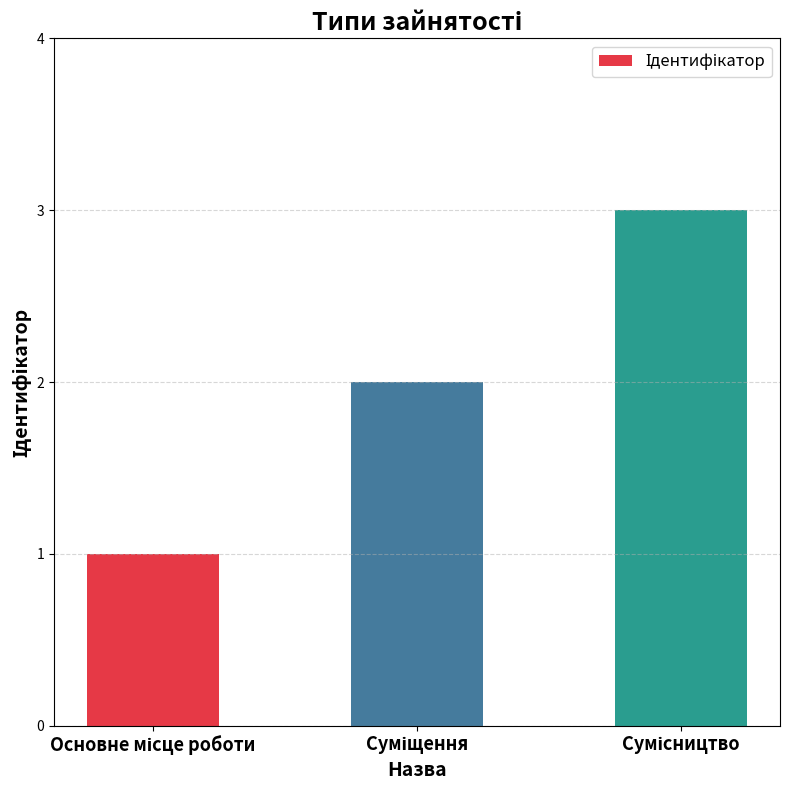

What is the sum of all values?

6